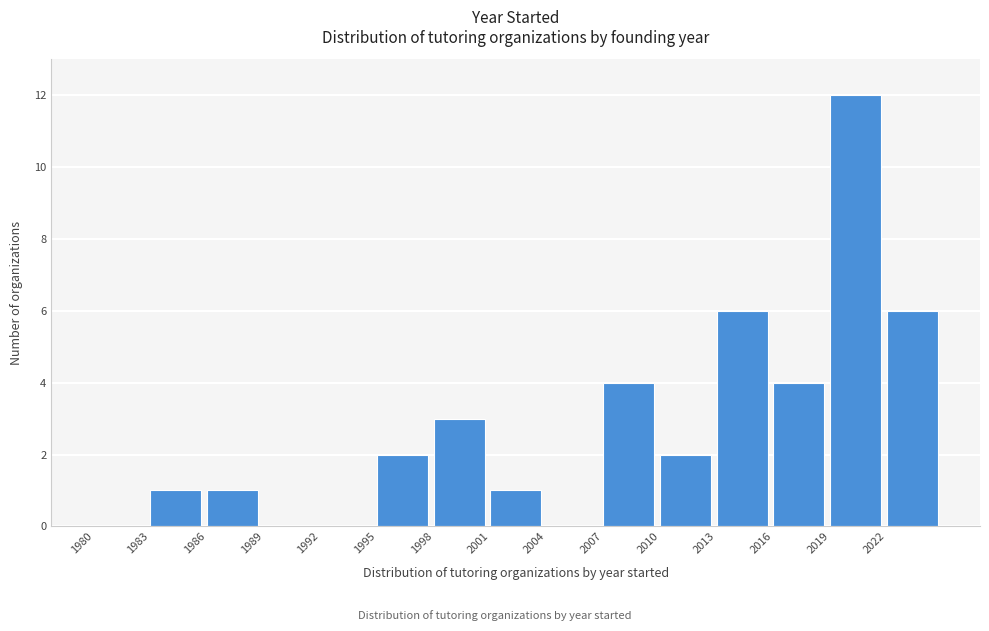

Reading left to right, list every bar in this chart as the range it spans on the x-axis followed by its height. The values are not printed on the chart, so give them approximately, as read against the axis.

1980 to 1983: 0
1983 to 1986: 1
1986 to 1989: 1
1989 to 1992: 0
1992 to 1995: 0
1995 to 1998: 2
1998 to 2001: 3
2001 to 2004: 1
2004 to 2007: 0
2007 to 2010: 4
2010 to 2013: 2
2013 to 2016: 6
2016 to 2019: 4
2019 to 2022: 12
2022 to 2025: 6